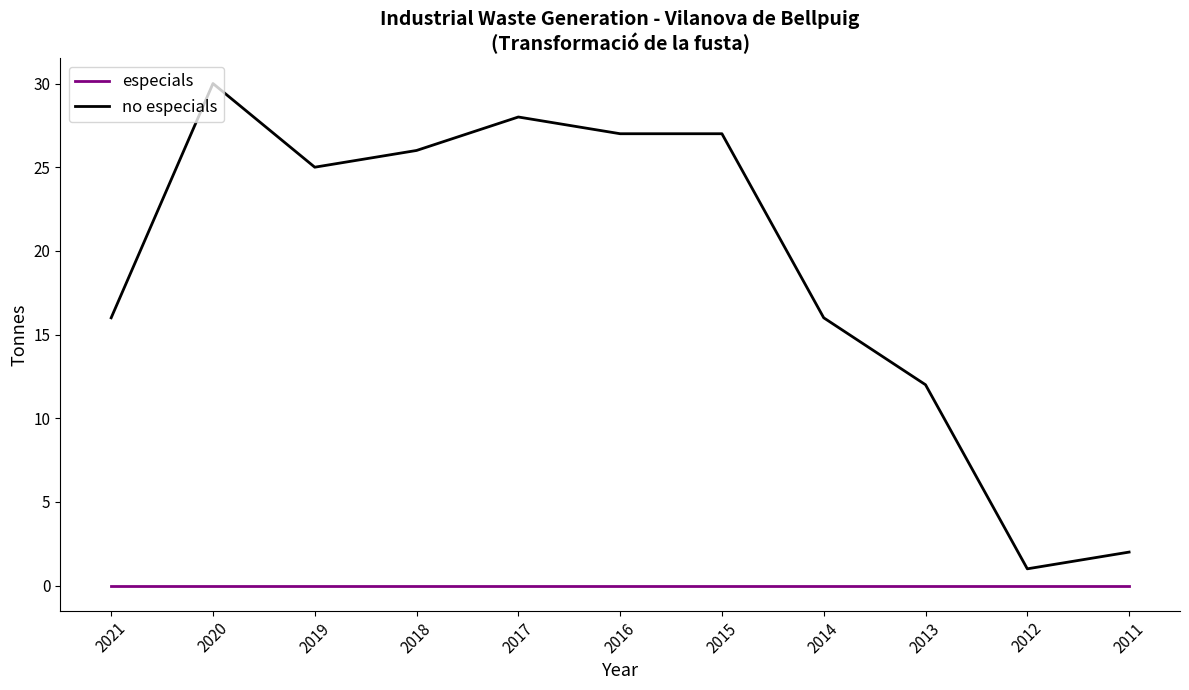

What is the maximum value for no especials?

30